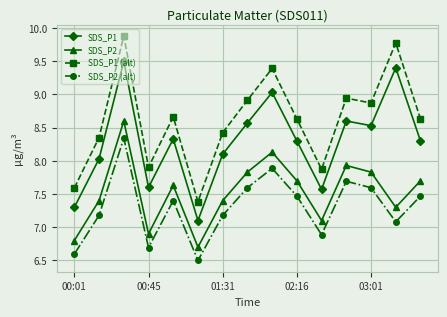

What is the value of the SDS_P2 point at the 7th from the left?

7.4